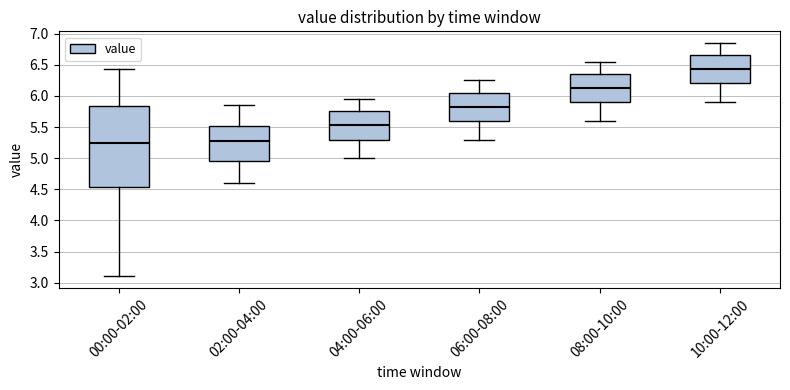

Reading left to right, read every box against the y-axis: the position of its median line, the range the box covers, and the ends of its whiskers. The values are not printed on the chart, so give them approximately, as read against the axis.

00:00-02:00: median 5.25, box 4.55 to 5.85, whiskers 3.10 to 6.45
02:00-04:00: median 5.30, box 4.95 to 5.50, whiskers 4.60 to 5.85
04:00-06:00: median 5.55, box 5.30 to 5.75, whiskers 5.00 to 5.95
06:00-08:00: median 5.85, box 5.60 to 6.05, whiskers 5.30 to 6.25
08:00-10:00: median 6.15, box 5.90 to 6.35, whiskers 5.60 to 6.55
10:00-12:00: median 6.45, box 6.20 to 6.65, whiskers 5.90 to 6.85